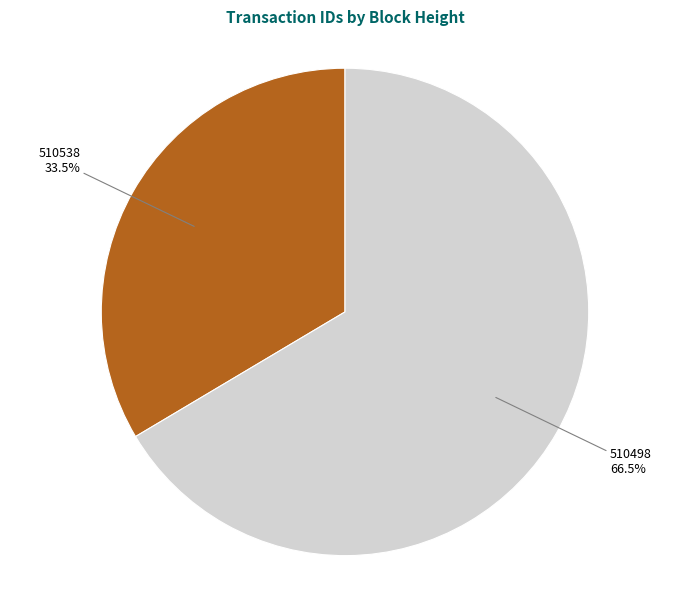

Count the number of slices in the pie.

2